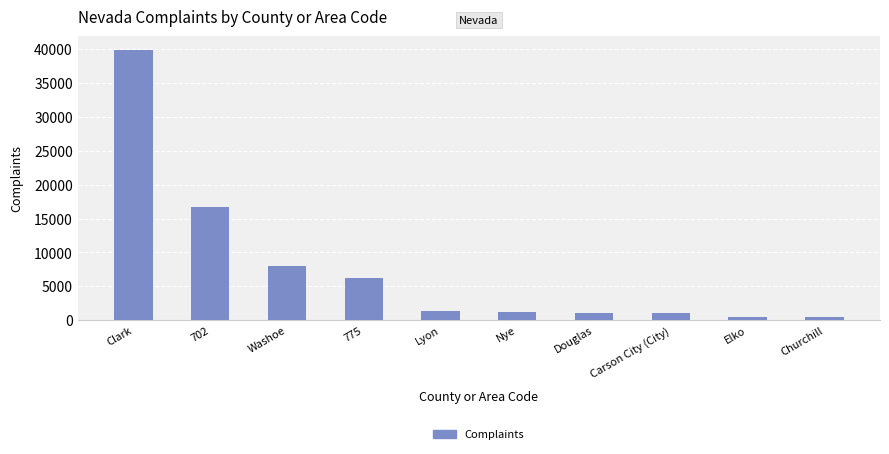

The chart shows a value of 8067 at Washoe. True or false?

True